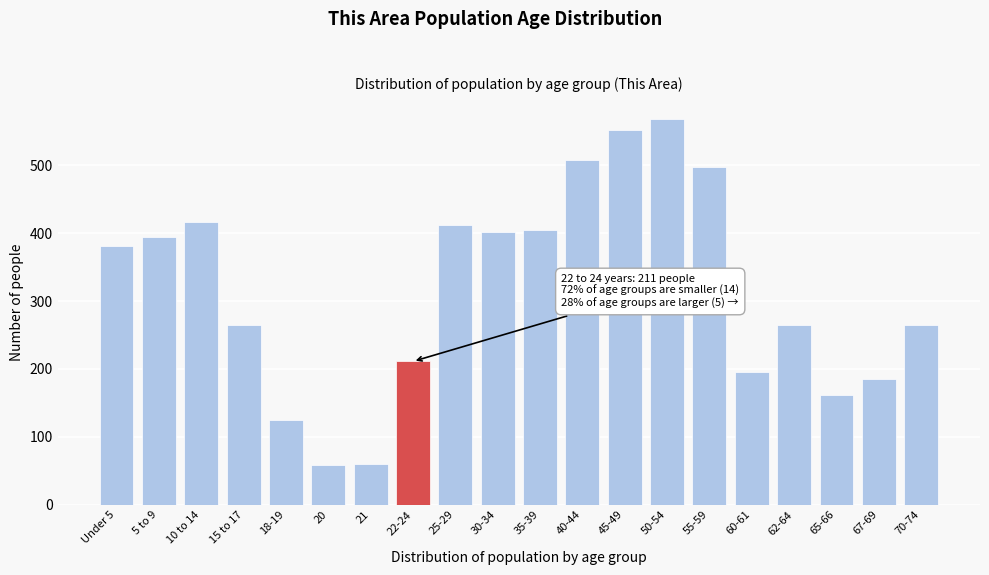

What is the maximum value shown in the chart?

568